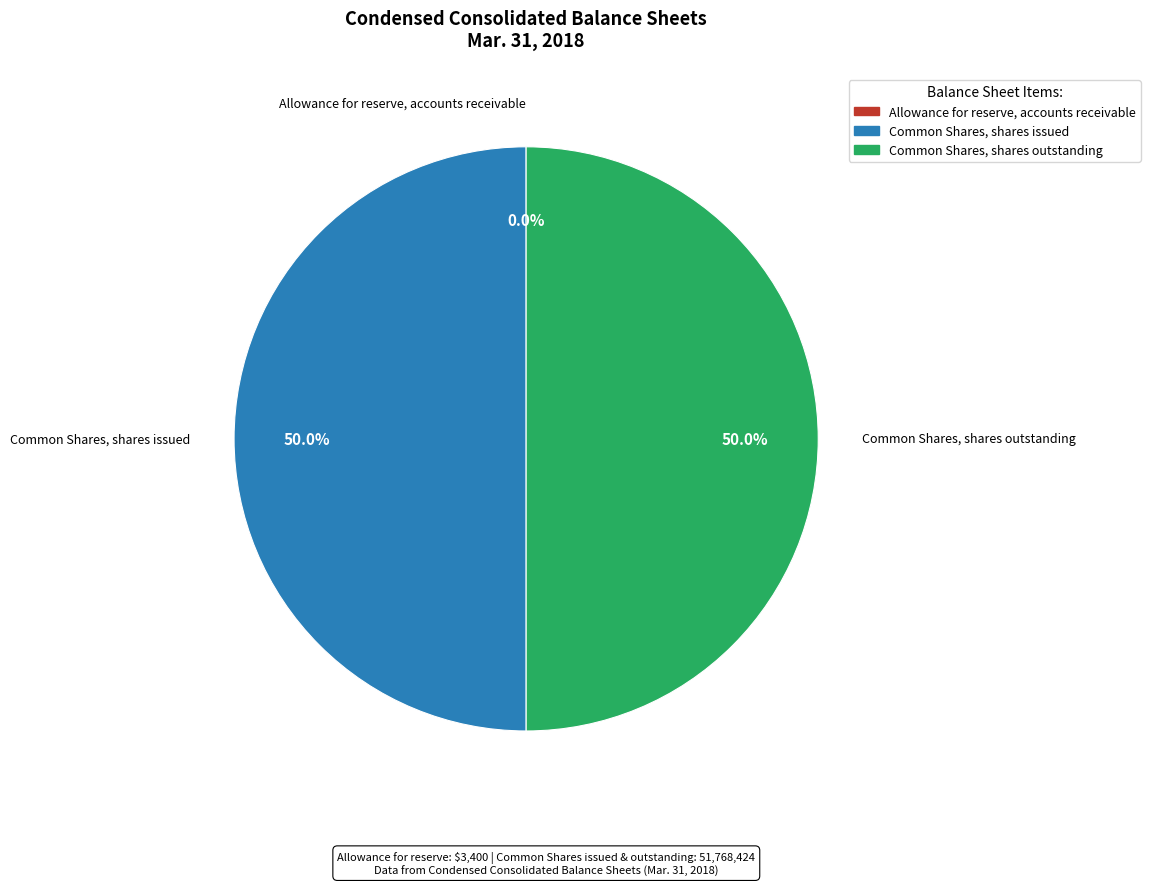

Combined, what portion of the pie is Common Shares, shares issued and Common Shares, shares outstanding?

100.0%